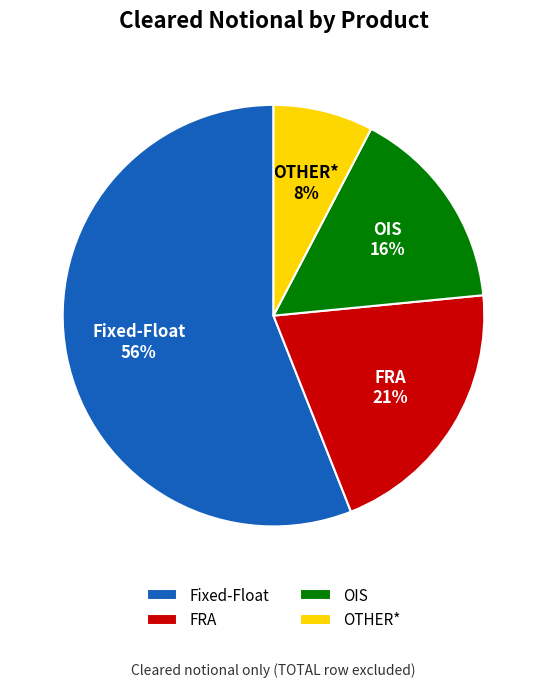

To the nearest percent, what is the average slice percentage?

25%